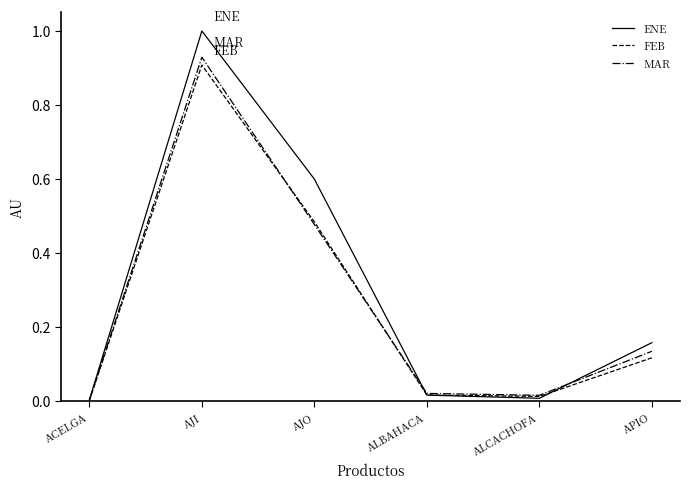

How many interior local peaks does the FEB series have?

1